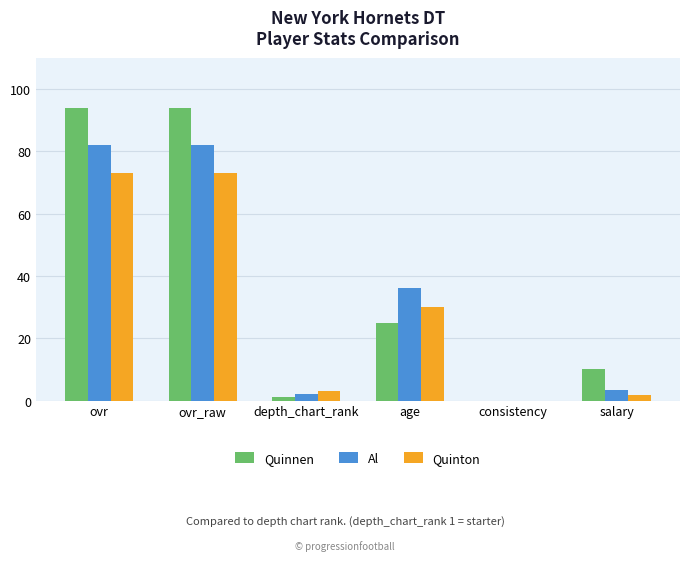

What is the total value across all series at salary?

15.4